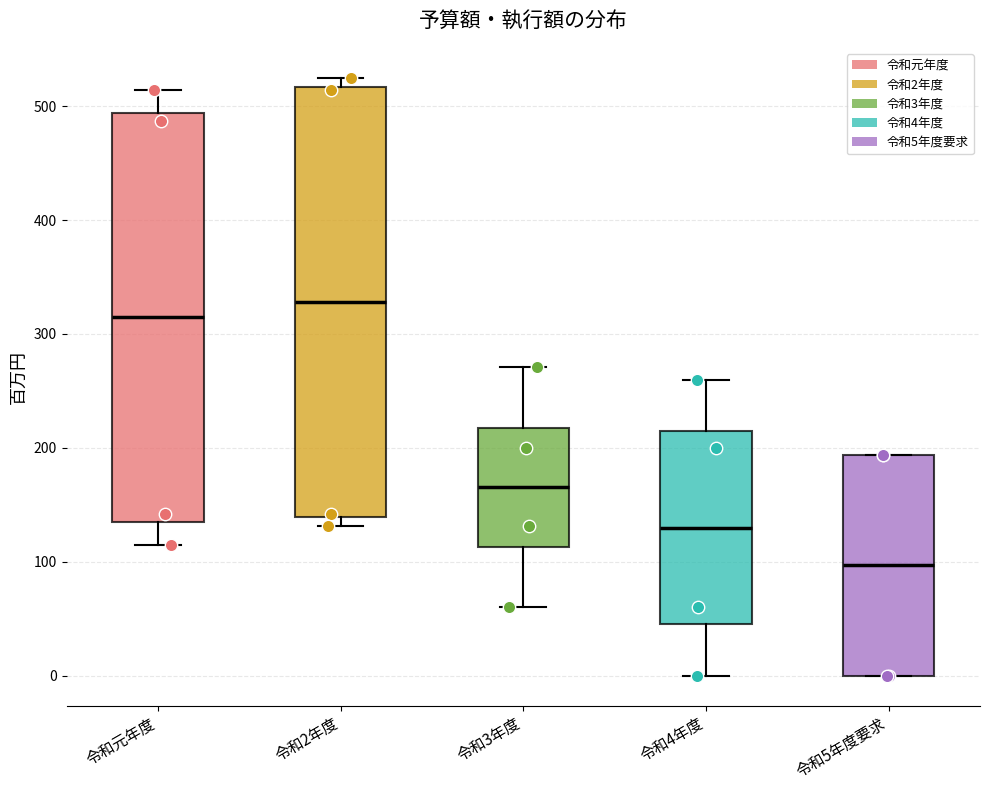

Reading left to right, read every box against the y-axis: the position of its median line, the range the box covers, and the ends of its whiskers. The values are not printed on the chart, so give them approximately, as read against the axis.

令和元年度: median 310, box 140 to 490, whiskers 120 to 510
令和2年度: median 330, box 140 to 520, whiskers 130 to 530
令和3年度: median 170, box 110 to 220, whiskers 60 to 270
令和4年度: median 130, box 50 to 220, whiskers 0 to 260
令和5年度要求: median 100, box 0 to 190, whiskers 0 to 190